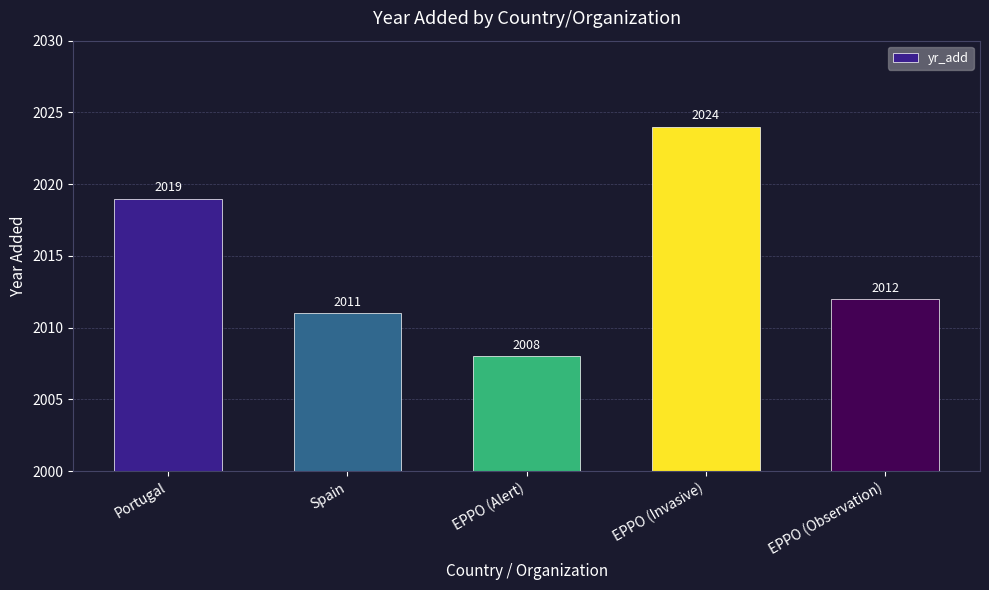

Rank the categories by value from lowest to highest.

EPPO (Alert), Spain, EPPO (Observation), Portugal, EPPO (Invasive)